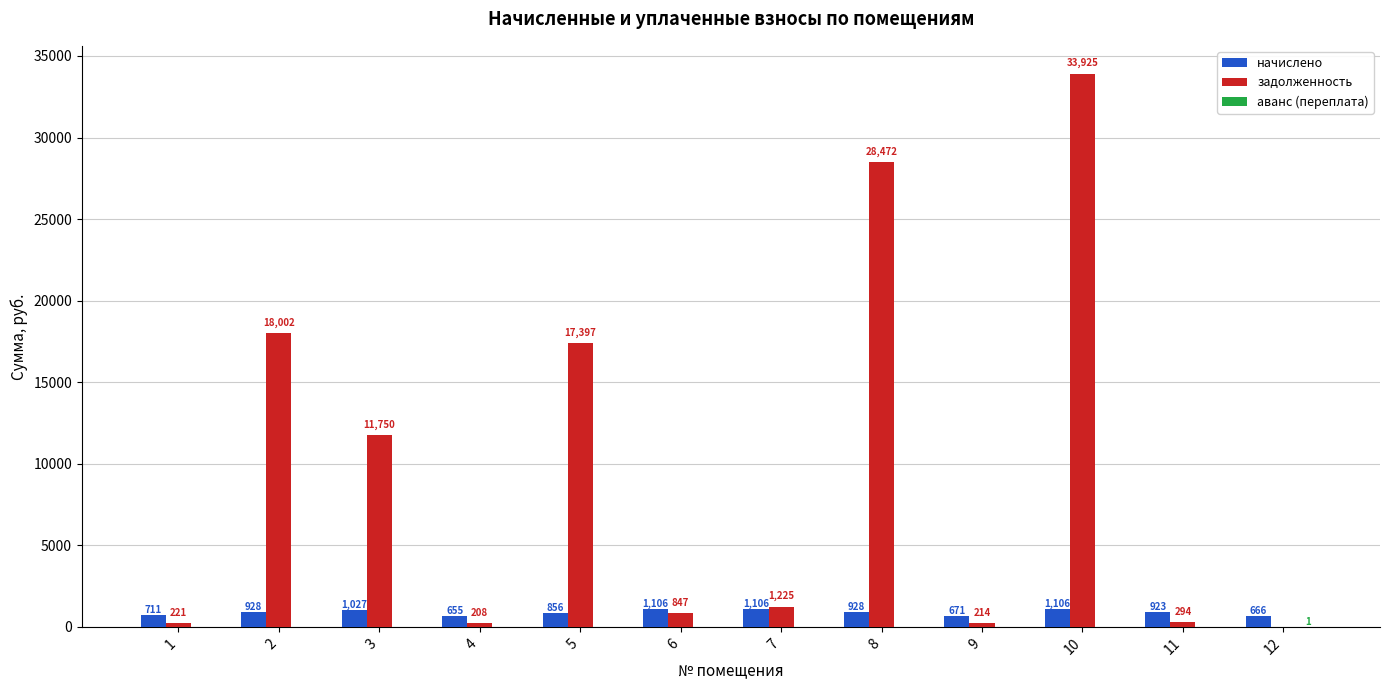

At which category is the sum across all series the highest?

10